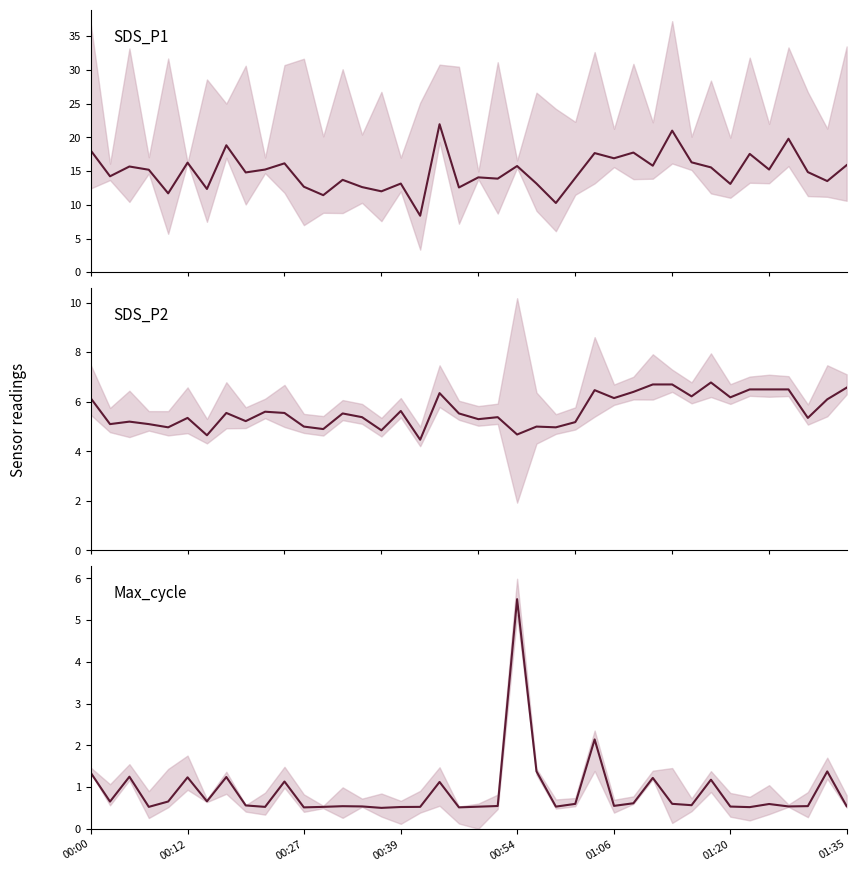

What position from the left is 37?

38